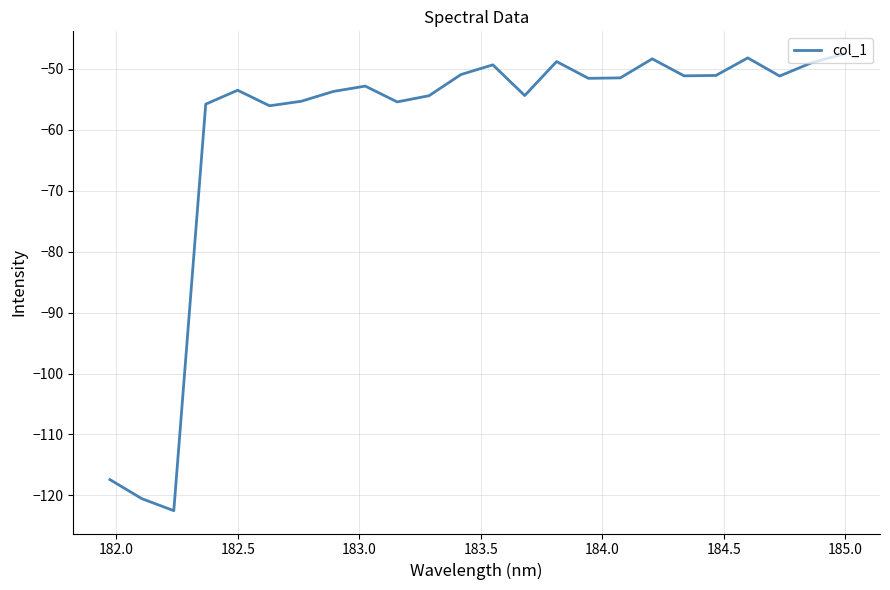

What is the smallest value displayed?

-122.5